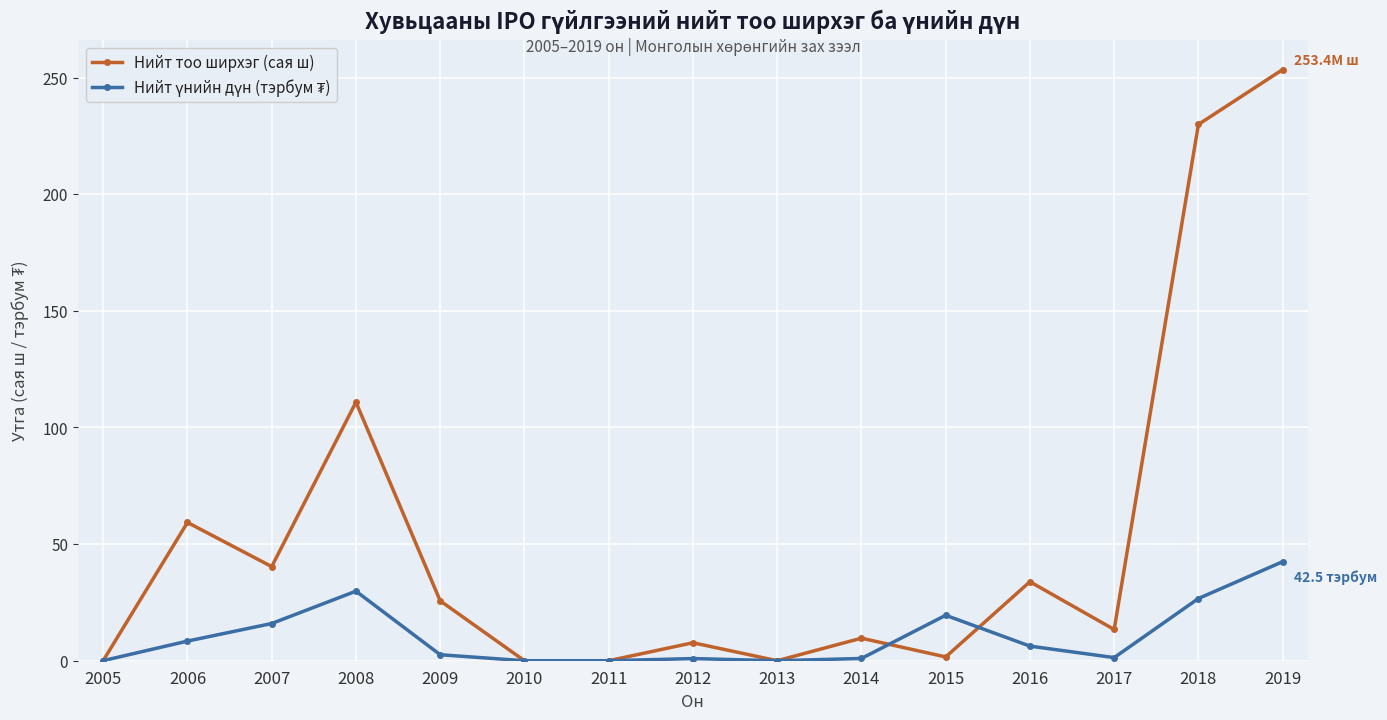

Is it true that Нийт тоо ширхэг (сая ш) equals 108.6 at 2010?

False